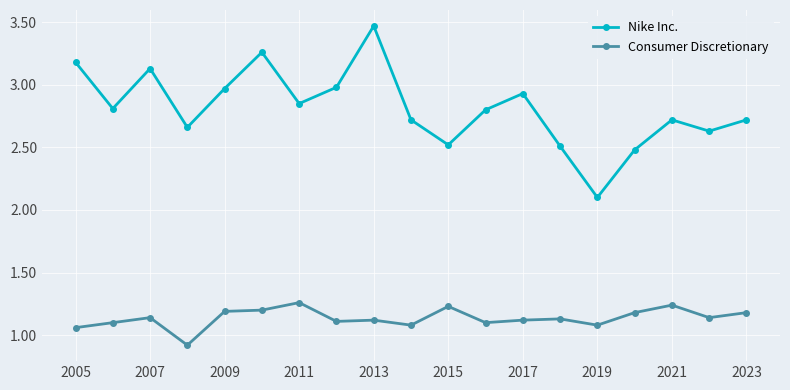

What is the sum of all Consumer Discretionary values?

21.6